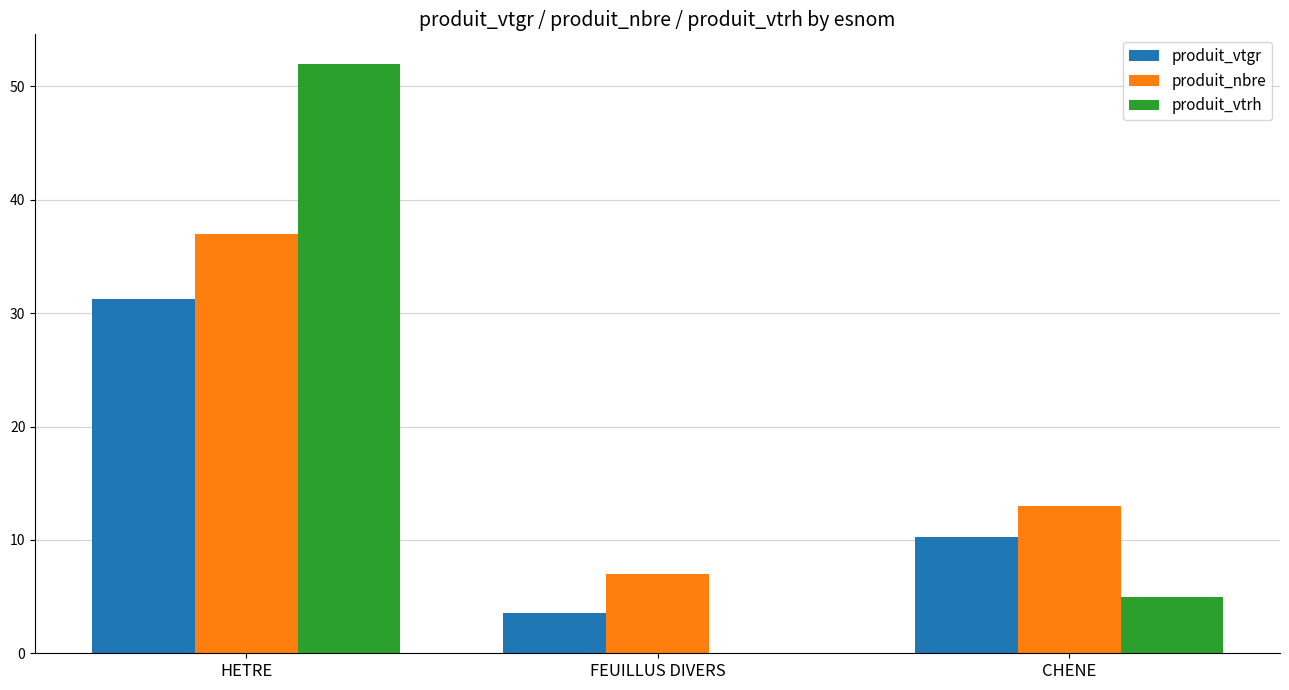

Is the value of produit_nbre at FEUILLUS DIVERS greater than the value of produit_vtrh at CHENE?

Yes